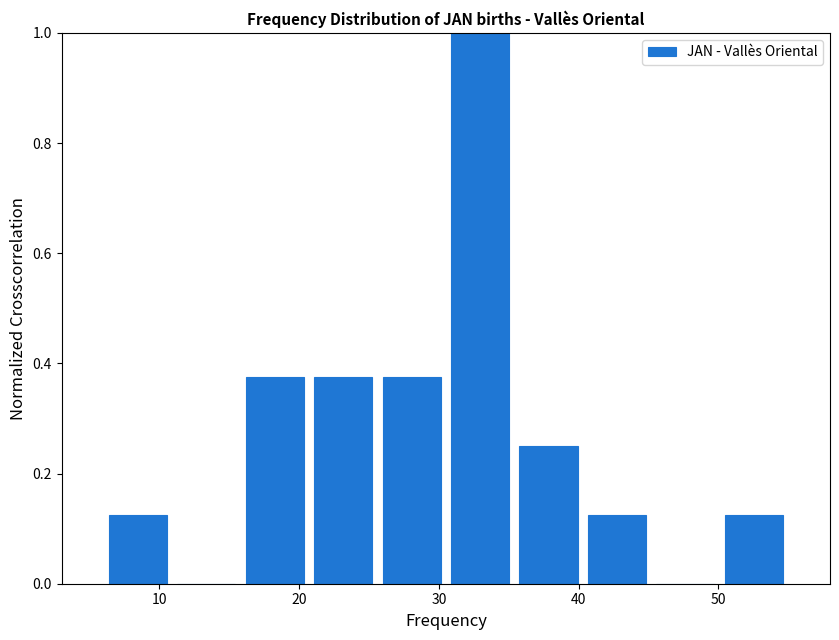

Over which range of the x-axis is the bar tallest?

30.5 to 35.4